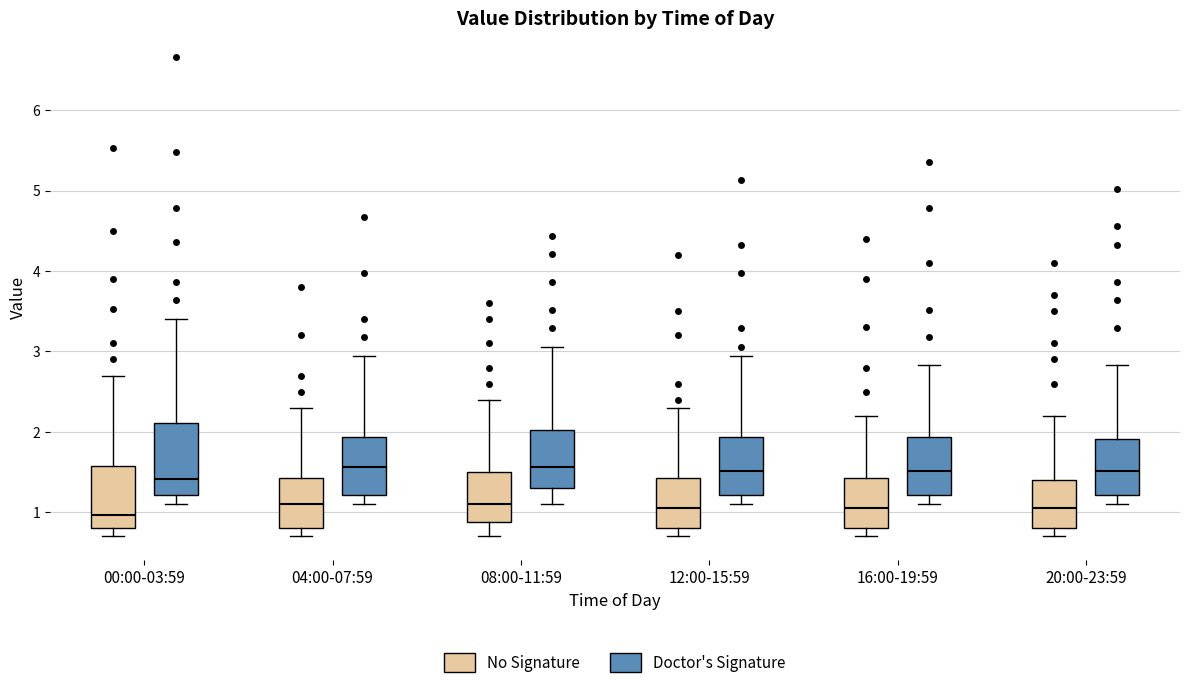

Reading left to right, transcribe this box plot: for each box, give where its median line is, the range the box spans, and where its two whiskers end, as read against the y-axis. The values are not printed on the chart, so give them approximately, as read against the axis.

00:00-03:59 (No Signature): median 1.0, box 0.8 to 1.6, whiskers 0.7 to 2.7
00:00-03:59 (Doctor's Signature): median 1.4, box 1.2 to 2.1, whiskers 1.1 to 3.4
04:00-07:59 (No Signature): median 1.1, box 0.8 to 1.4, whiskers 0.7 to 2.3
04:00-07:59 (Doctor's Signature): median 1.6, box 1.2 to 1.9, whiskers 1.1 to 2.9
08:00-11:59 (No Signature): median 1.1, box 0.9 to 1.5, whiskers 0.7 to 2.4
08:00-11:59 (Doctor's Signature): median 1.6, box 1.3 to 2.0, whiskers 1.1 to 3.1
12:00-15:59 (No Signature): median 1.1, box 0.8 to 1.4, whiskers 0.7 to 2.3
12:00-15:59 (Doctor's Signature): median 1.5, box 1.2 to 1.9, whiskers 1.1 to 2.9
16:00-19:59 (No Signature): median 1.1, box 0.8 to 1.4, whiskers 0.7 to 2.2
16:00-19:59 (Doctor's Signature): median 1.5, box 1.2 to 1.9, whiskers 1.1 to 2.8
20:00-23:59 (No Signature): median 1.1, box 0.8 to 1.4, whiskers 0.7 to 2.2
20:00-23:59 (Doctor's Signature): median 1.5, box 1.2 to 1.9, whiskers 1.1 to 2.8